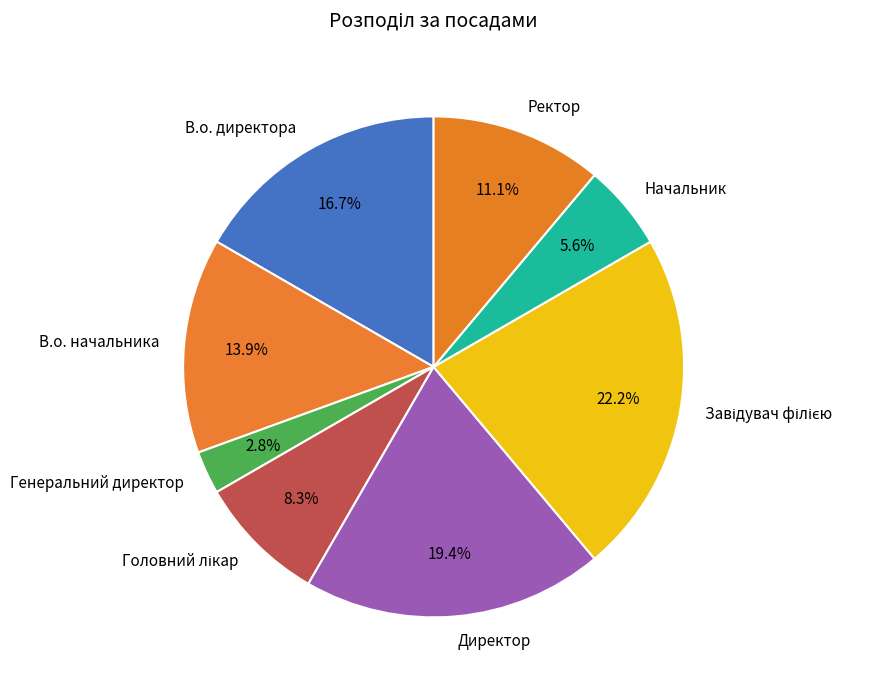

Combined, what portion of the pie is Ректор and В.о. директора?

27.8%